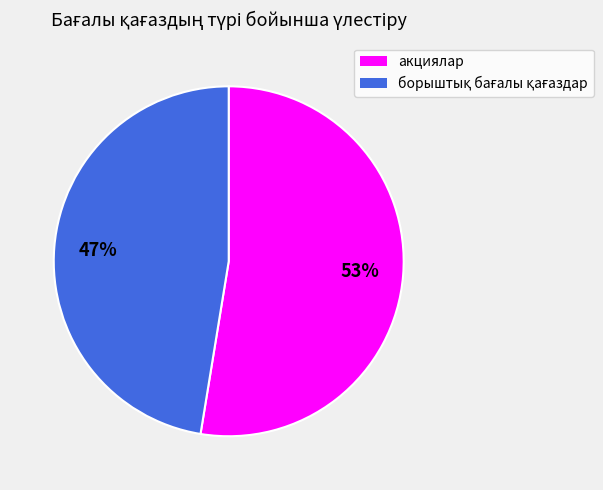

The акциялар slice represents 53% of the pie. True or false?

True